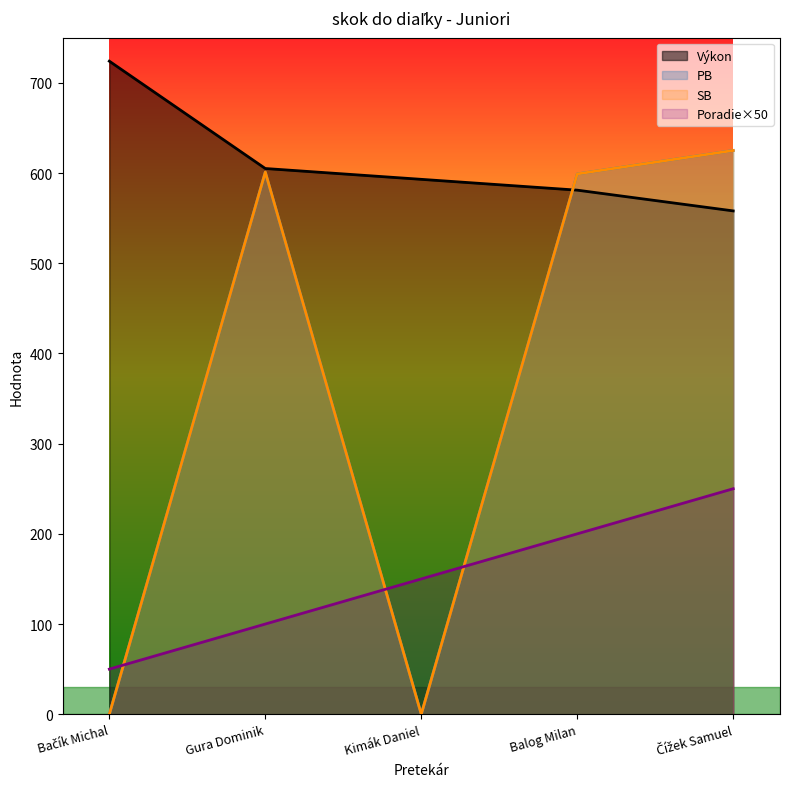

How many Poradie values are between 100 and 200?

3